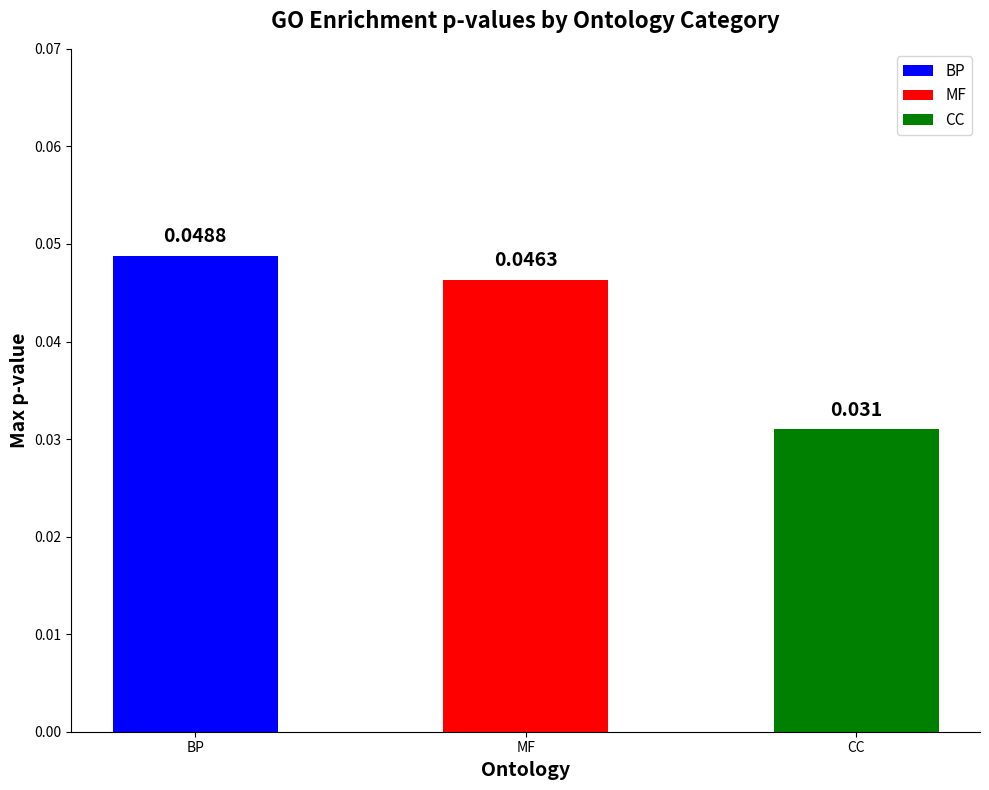

What position from the left is BP?

1